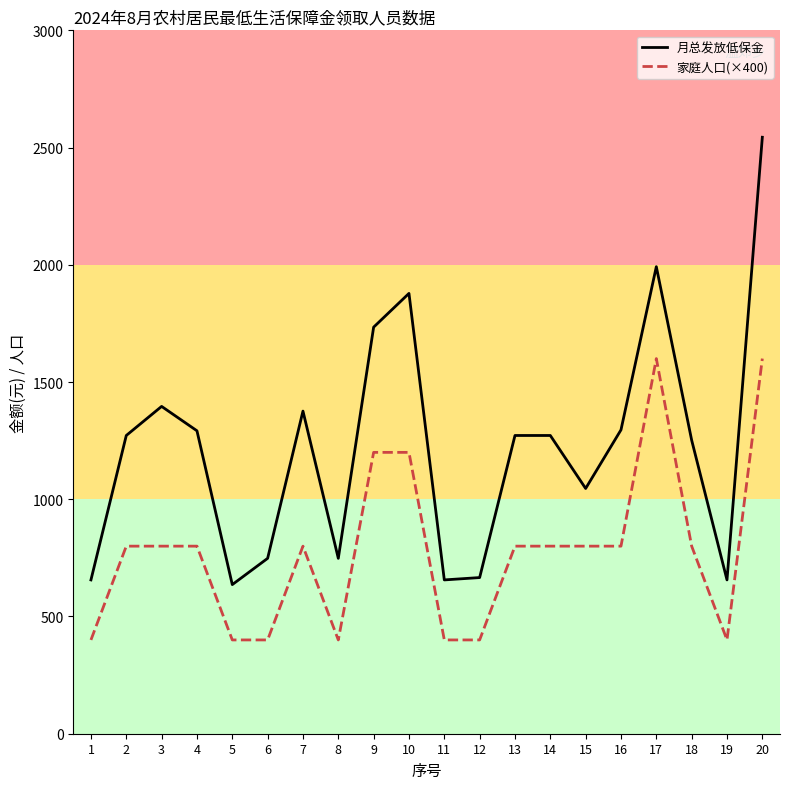

True or false: 月总发放低保金 and 家庭人口(×400) intersect in this chart.

False